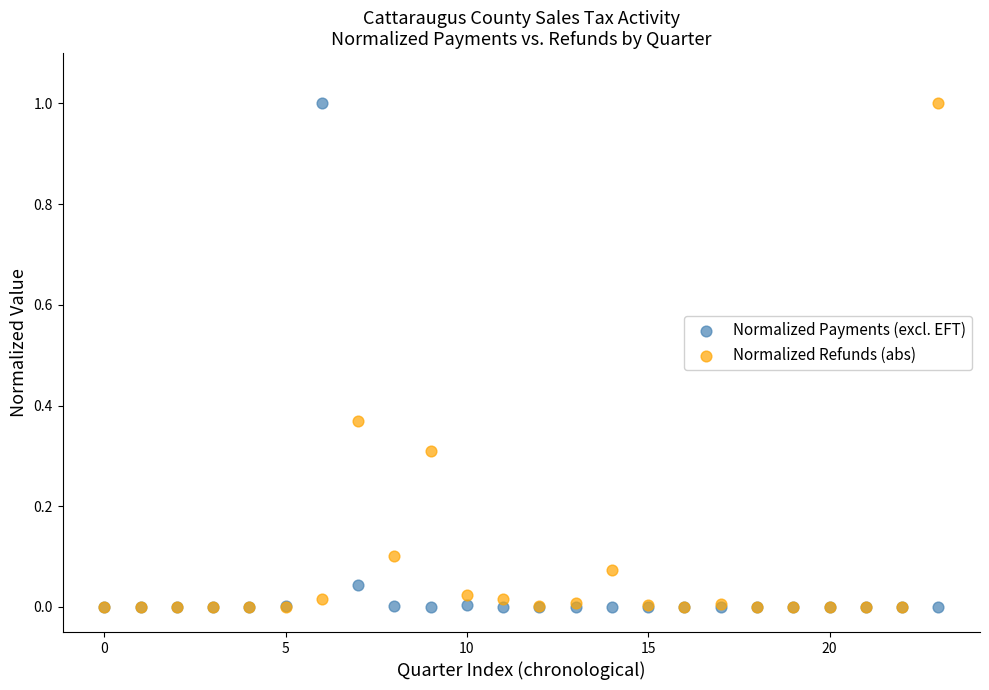

What are all the series names shown in the legend?

Normalized Payments (excl. EFT), Normalized Refunds (abs)